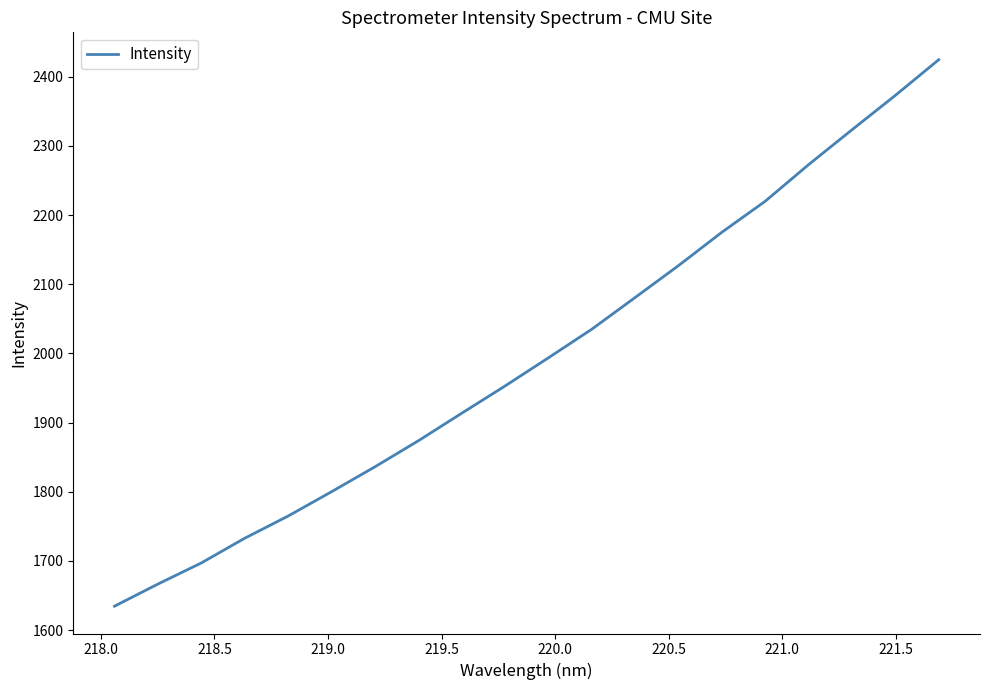

What is the maximum value shown in the chart?

2424.8